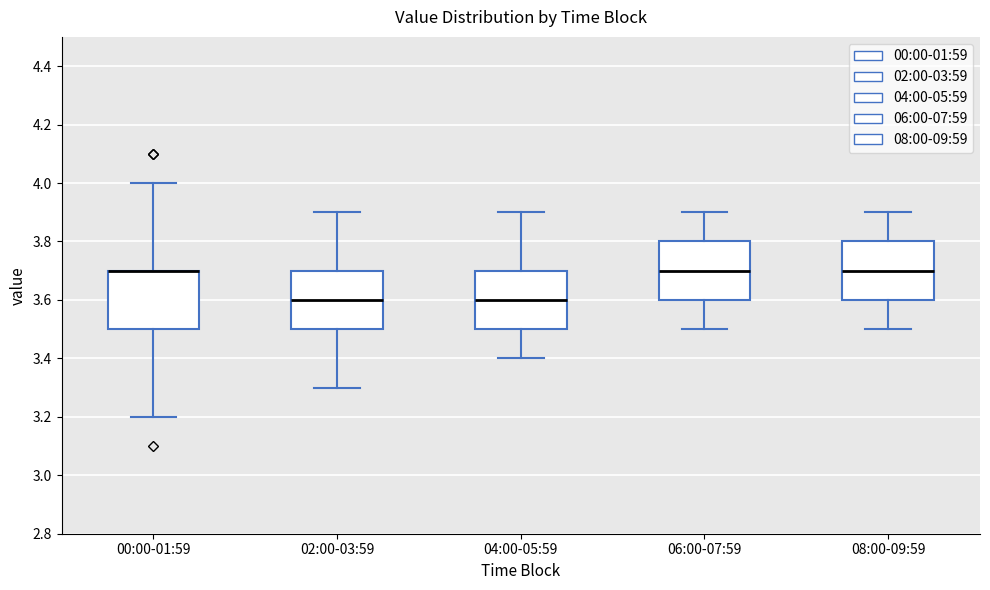

Reading left to right, read every box against the y-axis: the position of its median line, the range the box covers, and the ends of its whiskers. The values are not printed on the chart, so give them approximately, as read against the axis.

00:00-01:59: median 3.7 (drawn on the box's upper edge), box 3.5 to 3.7, whiskers 3.2 to 4.0
02:00-03:59: median 3.6, box 3.5 to 3.7, whiskers 3.3 to 3.9
04:00-05:59: median 3.6, box 3.5 to 3.7, whiskers 3.4 to 3.9
06:00-07:59: median 3.7, box 3.6 to 3.8, whiskers 3.5 to 3.9
08:00-09:59: median 3.7, box 3.6 to 3.8, whiskers 3.5 to 3.9